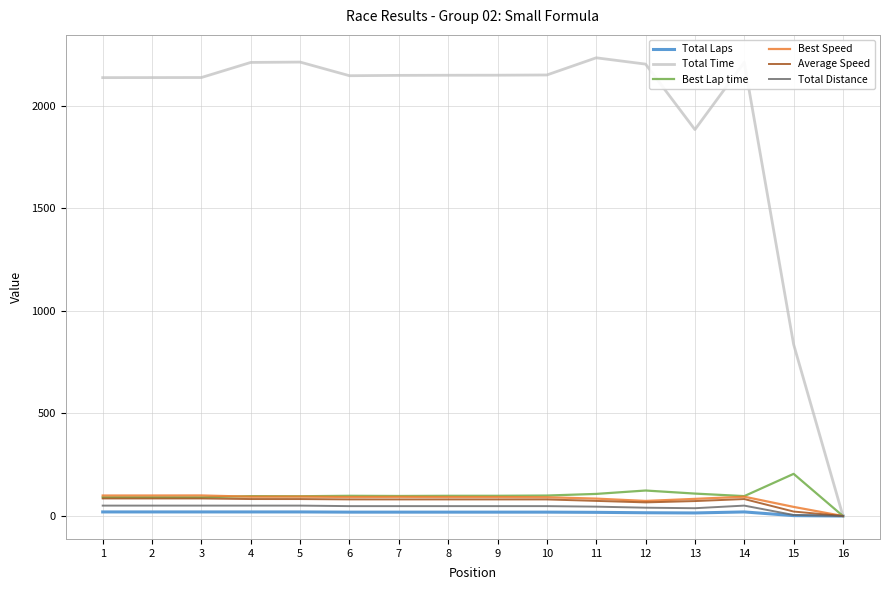

What is the difference between the second highest and minimum values in the Total Laps series?

20.0